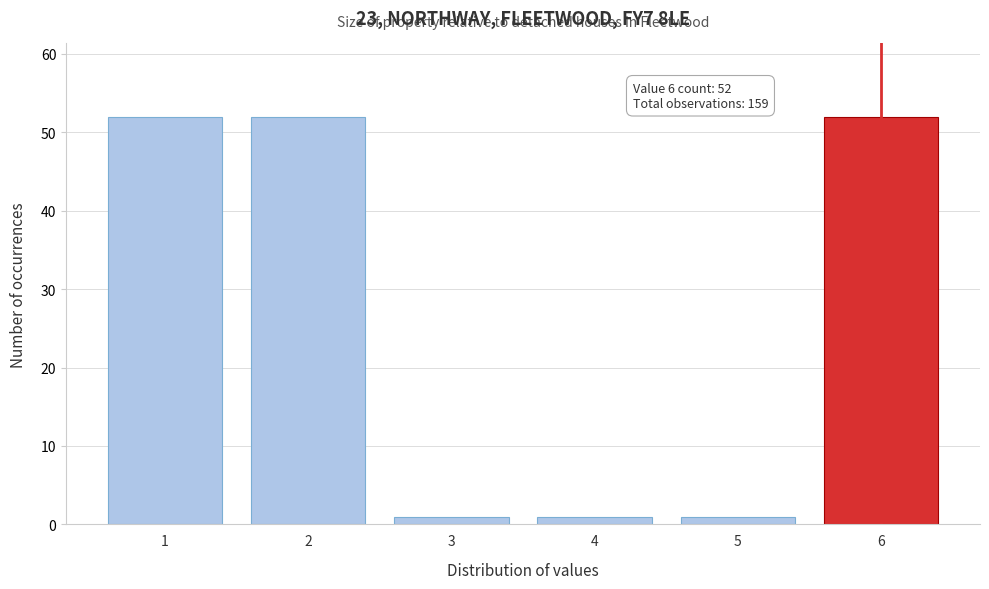

Reading left to right, extract all data points from this chart.

1=52	2=52	3=1	4=1	5=1	6=52